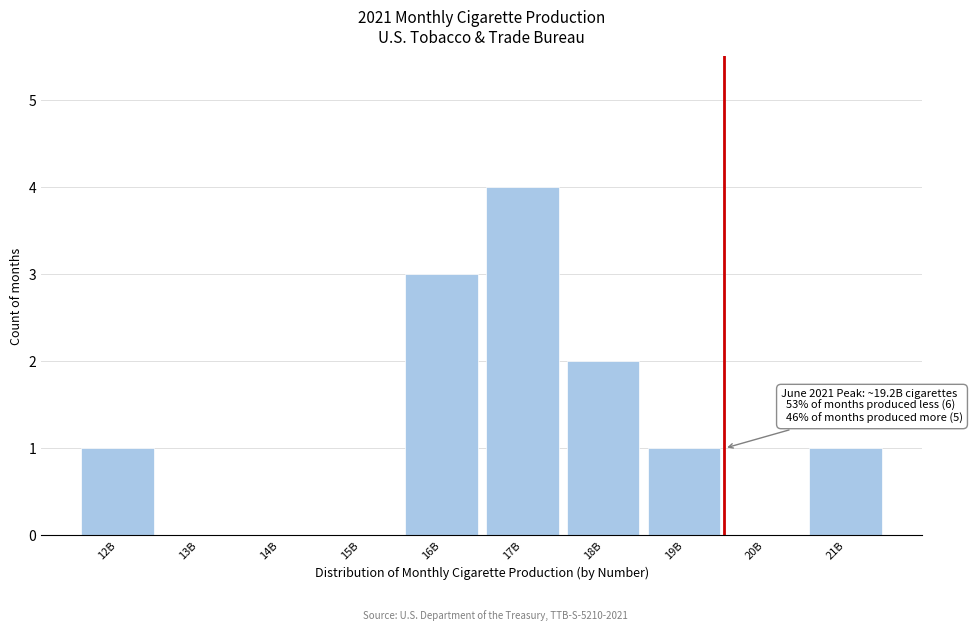

Reading left to right, list all the values displayed in this chart.

12B=1	13B=0	14B=0	15B=0	16B=3	17B=4	18B=2	19B=1	20B=0	21B=1